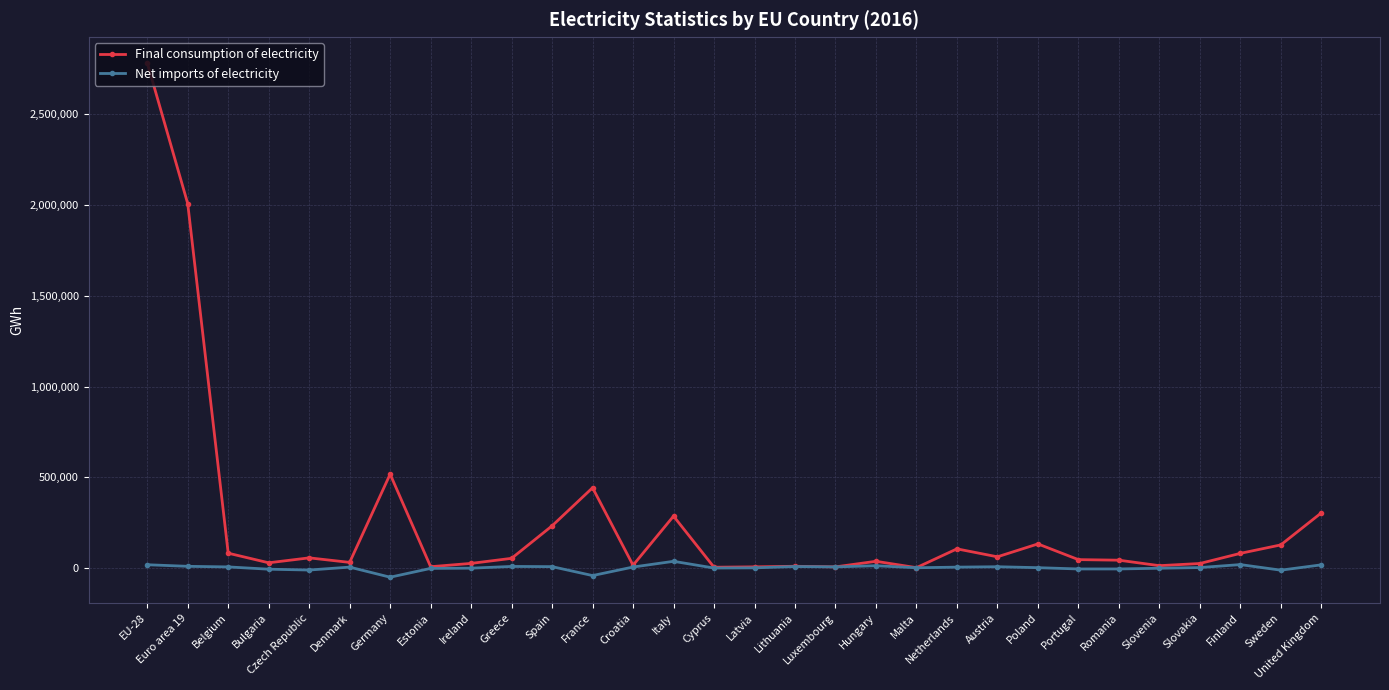

Rank the series by their maximum value, from lowest to highest.

Net imports of electricity, Final consumption of electricity